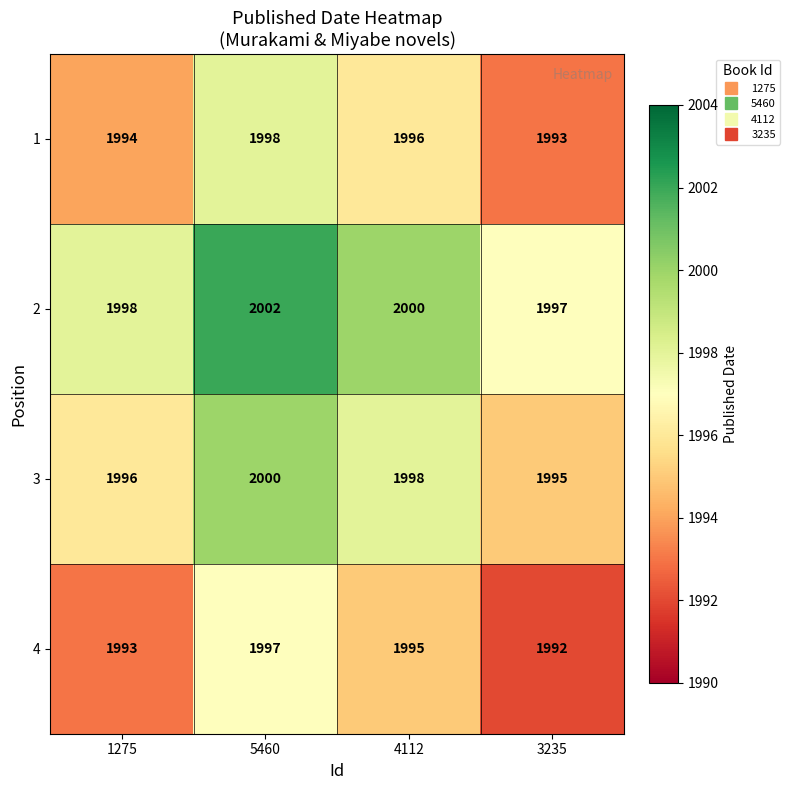

What is the smallest value displayed?

1992